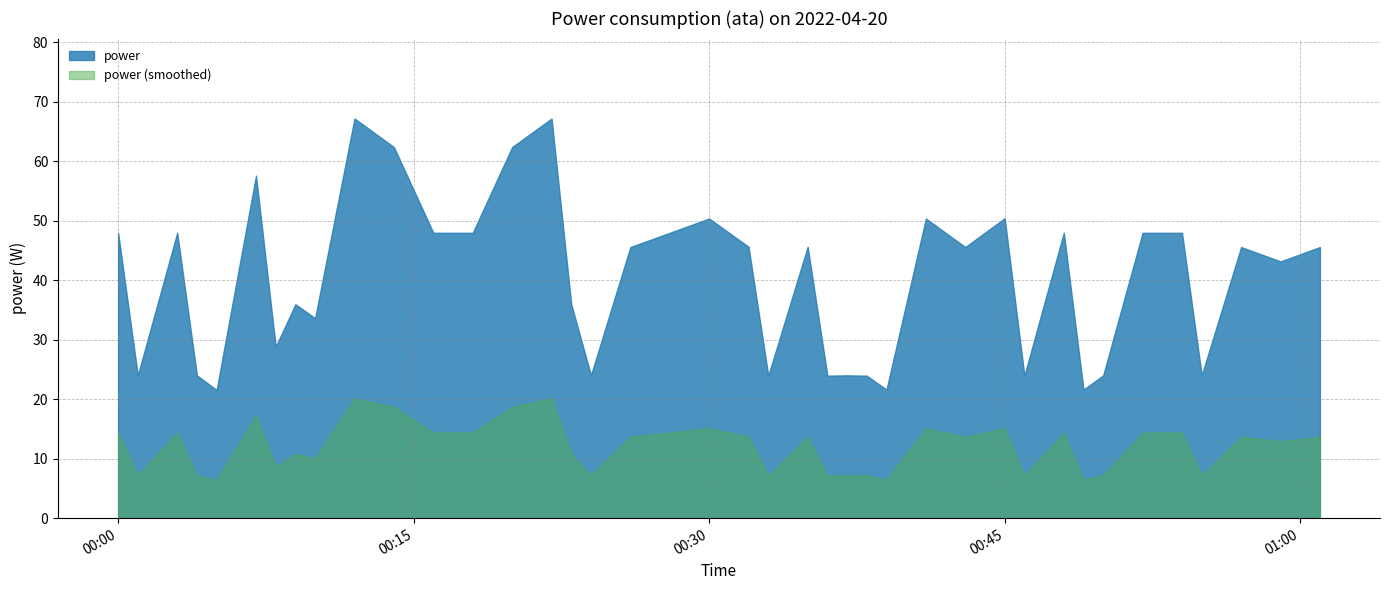

List the series in order of their overall mean, highest first.

power, power (smoothed)